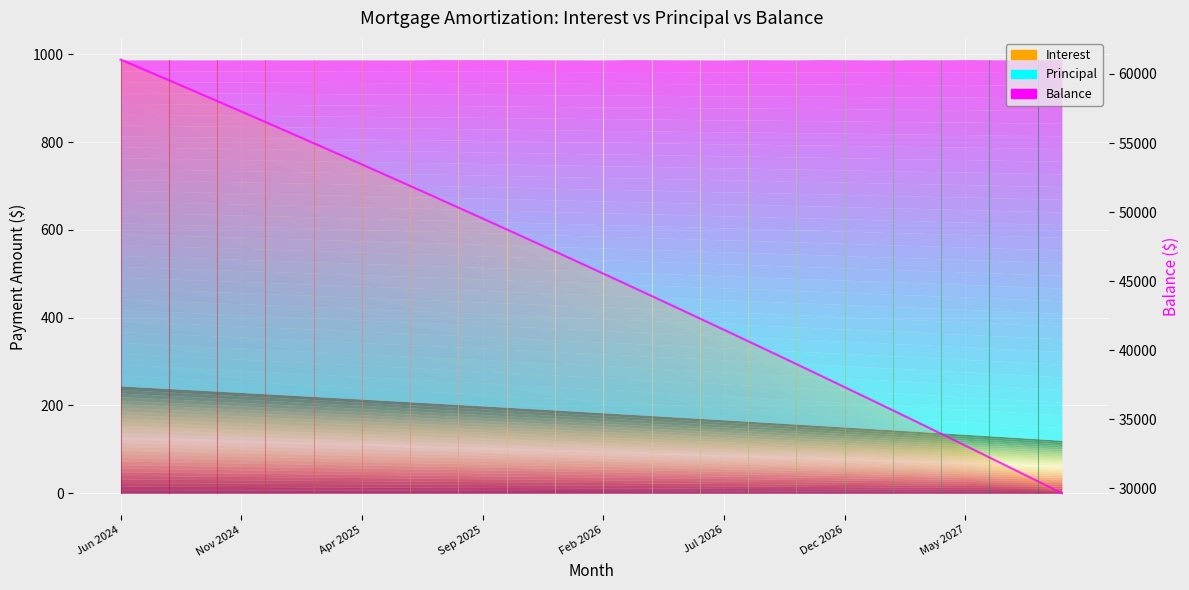

What is the difference between the maximum and minimum values?

31402